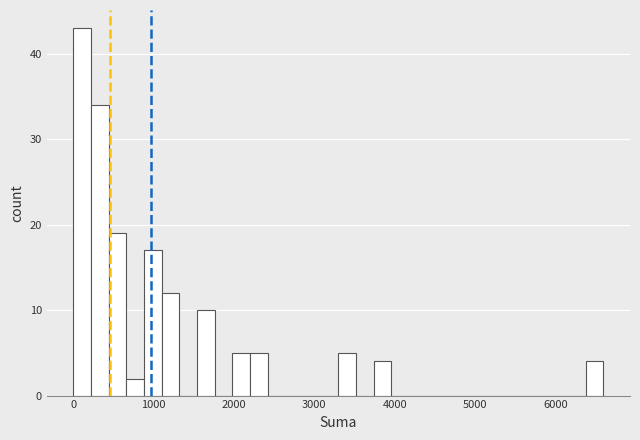

Read against the x-axis, roughly where is the centre of the tallest bar?

100